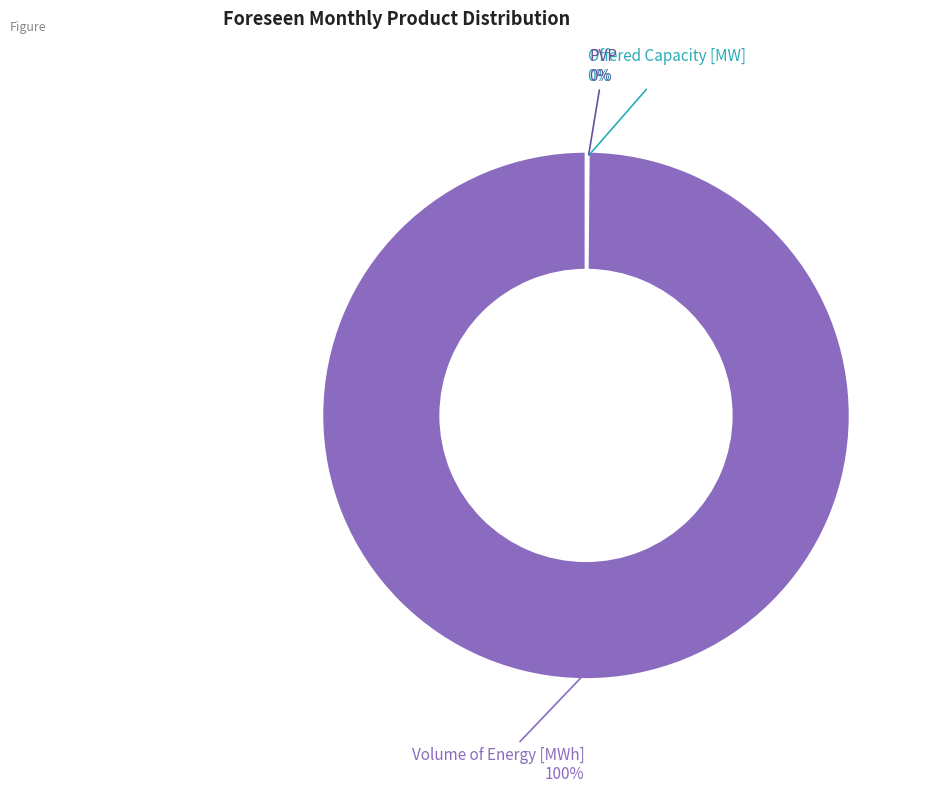

Does Volume of Energy [MWh] account for over 50% of the chart?

Yes